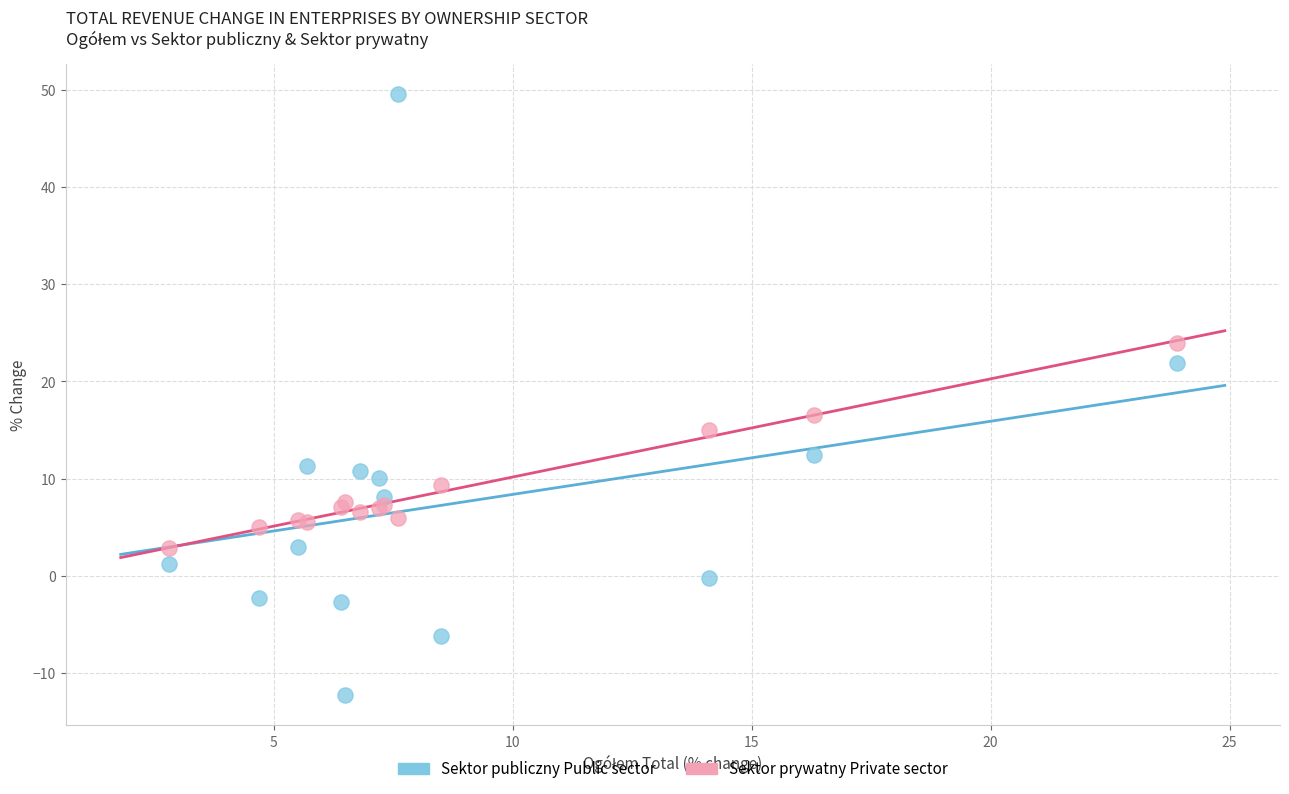

Which series has the widest spread of Y values?

Sektor publiczny Public sector